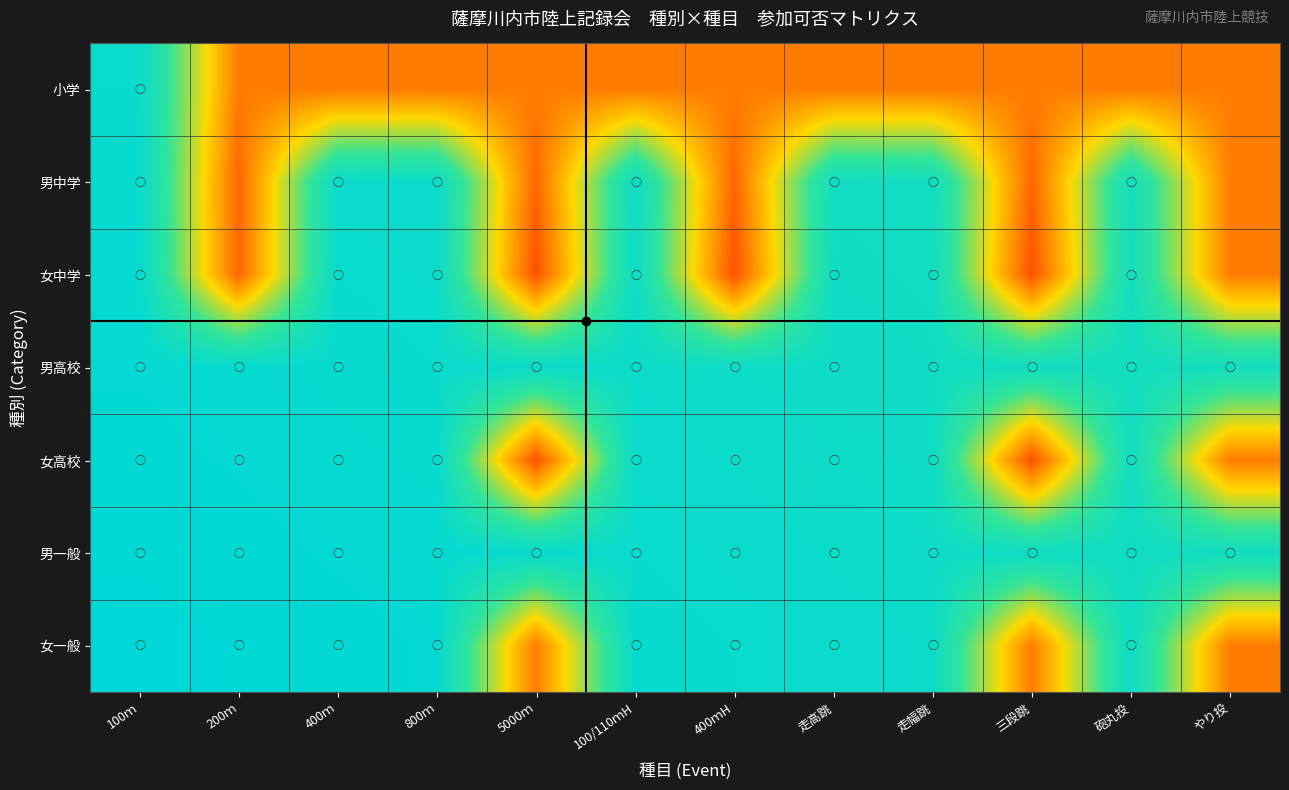

Reading left to right, transcribe all the data shown in this chart.

小学: 100ｍ=1.0	200ｍ=0.3	400ｍ=0.3	800ｍ=0.3	5000ｍ=0.3	100/110ｍH=0.3	400ｍH=0.3	走高跳=0.3	走幅跳=0.3	三段跳=0.3	砲丸投=0.3	やり投=0.3
男中学: 100ｍ=1.0	200ｍ=0.2	400ｍ=0.9	800ｍ=0.9	5000ｍ=0.2	100/110ｍH=0.9	400ｍH=0.2	走高跳=0.9	走幅跳=0.9	三段跳=0.2	砲丸投=0.9	やり投=0.3
女中学: 100ｍ=1.0	200ｍ=0.2	400ｍ=1.0	800ｍ=0.9	5000ｍ=0.2	100/110ｍH=0.9	400ｍH=0.2	走高跳=0.9	走幅跳=0.9	三段跳=0.2	砲丸投=0.9	やり投=0.3
男高校: 100ｍ=1.0	200ｍ=1.0	400ｍ=1.0	800ｍ=1.0	5000ｍ=0.9	100/110ｍH=0.9	400ｍH=0.9	走高跳=0.9	走幅跳=0.9	三段跳=0.9	砲丸投=0.9	やり投=0.9
女高校: 100ｍ=1.0	200ｍ=1.0	400ｍ=1.0	800ｍ=1.0	5000ｍ=0.2	100/110ｍH=0.9	400ｍH=0.9	走高跳=0.9	走幅跳=0.9	三段跳=0.2	砲丸投=0.9	やり投=0.3
男一般: 100ｍ=1.0	200ｍ=1.0	400ｍ=1.0	800ｍ=1.0	5000ｍ=1.0	100/110ｍH=1.0	400ｍH=0.9	走高跳=0.9	走幅跳=0.9	三段跳=0.9	砲丸投=0.9	やり投=0.9
女一般: 100ｍ=1.0	200ｍ=1.0	400ｍ=1.0	800ｍ=1.0	5000ｍ=0.3	100/110ｍH=1.0	400ｍH=1.0	走高跳=0.9	走幅跳=0.9	三段跳=0.3	砲丸投=0.9	やり投=0.3